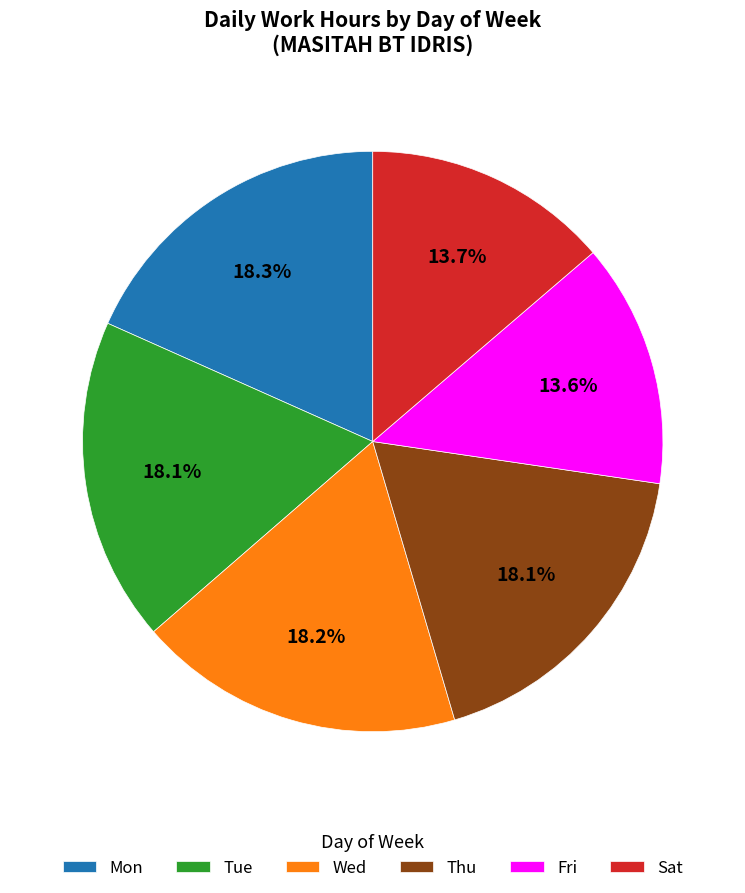

To the nearest percent, what is the average slice percentage?

17%